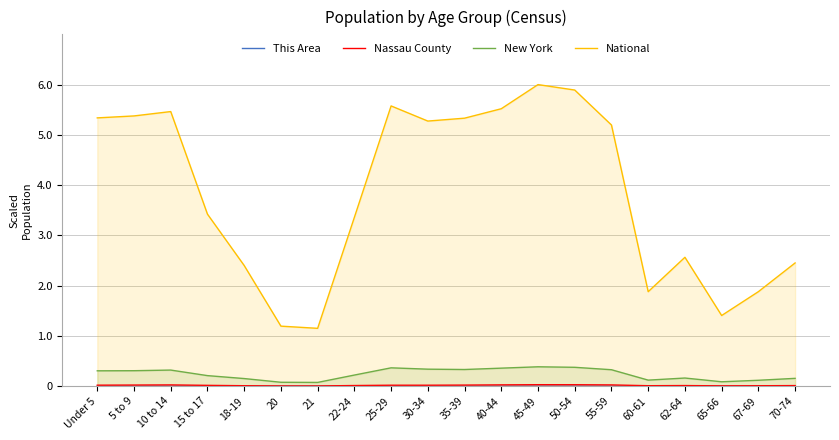

Where is the first local minimum for New York?

21